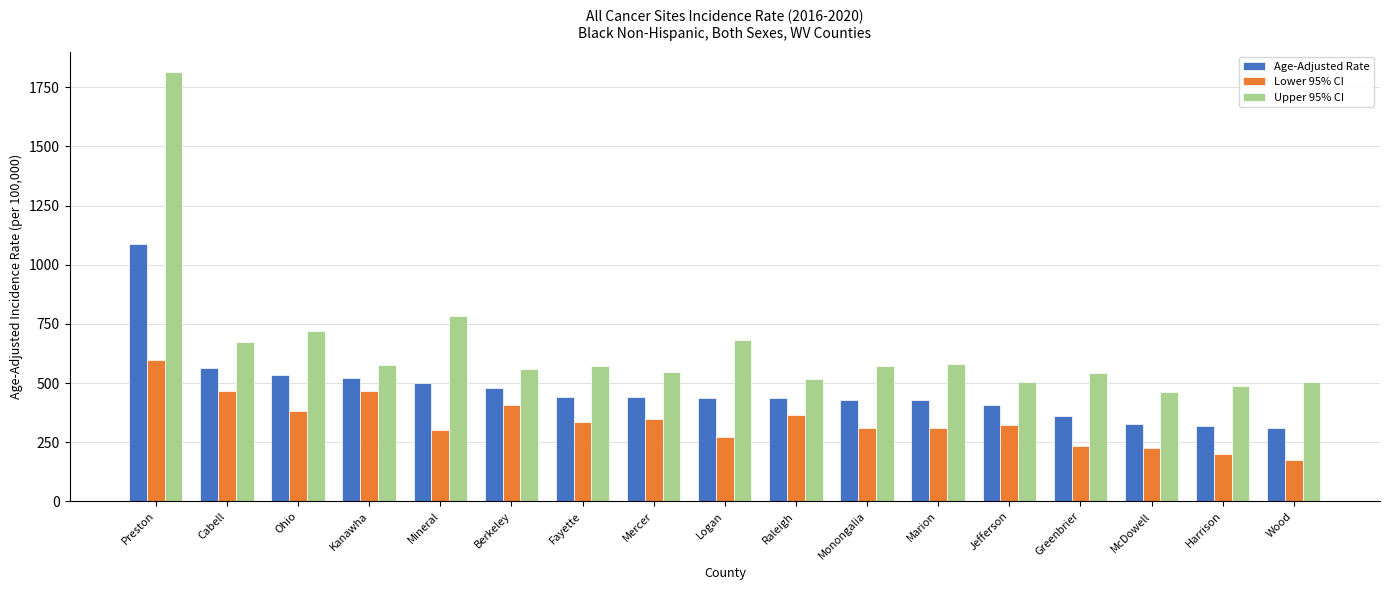

Which series has the largest total across all categories?

Upper 95% CI